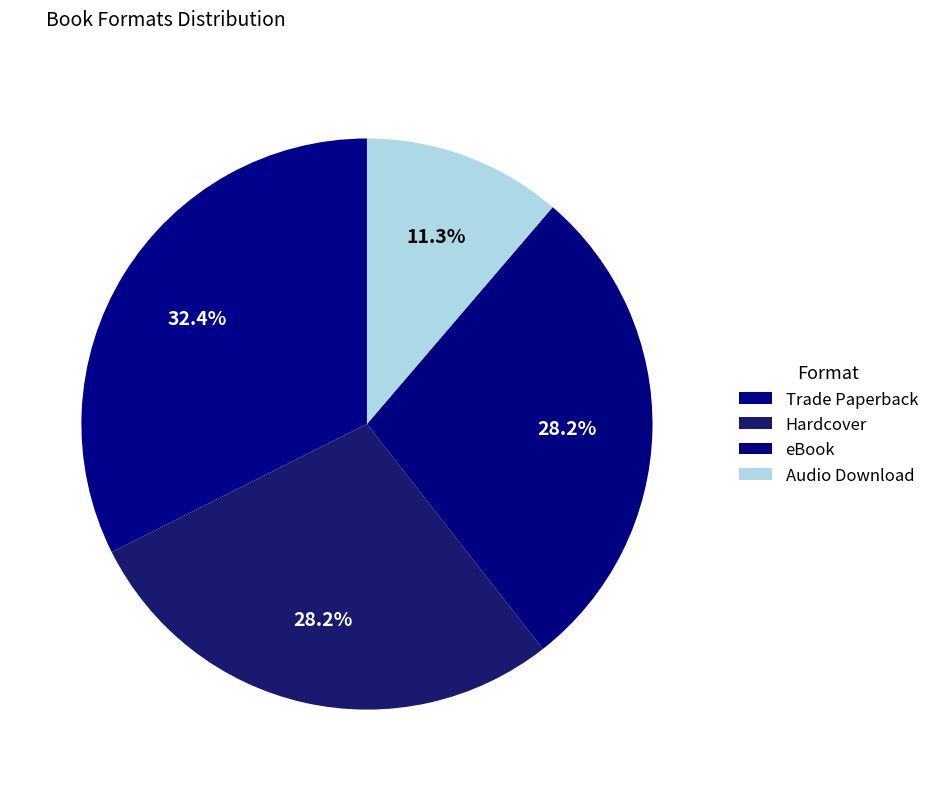

Is there a majority slice in this chart?

No